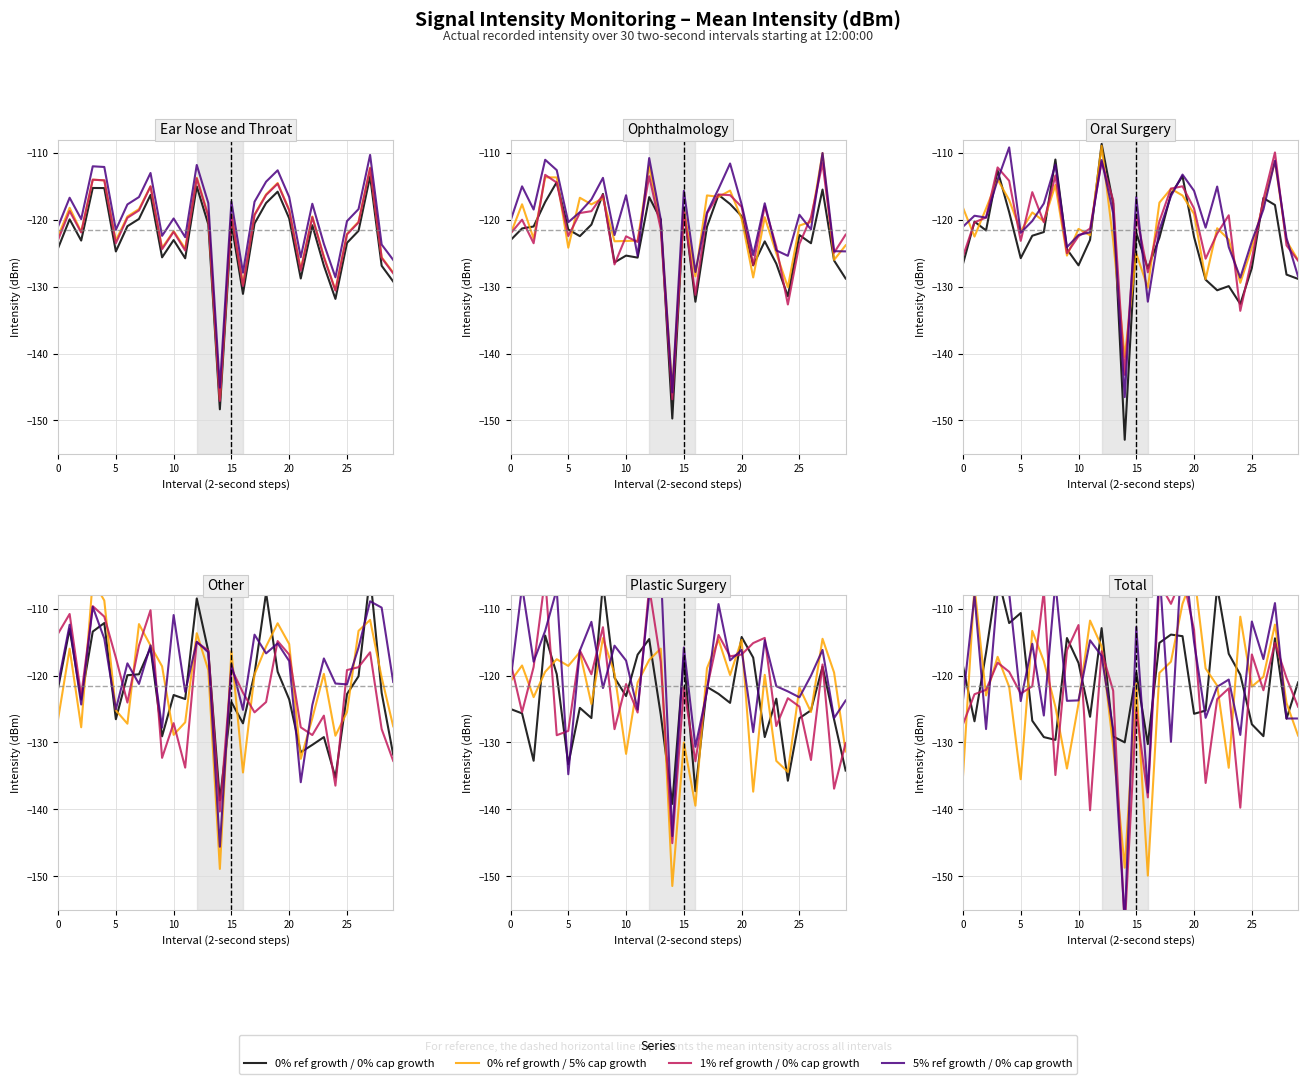

Which series has the largest range (max minus min)?

5% ref growth / 0% cap growth